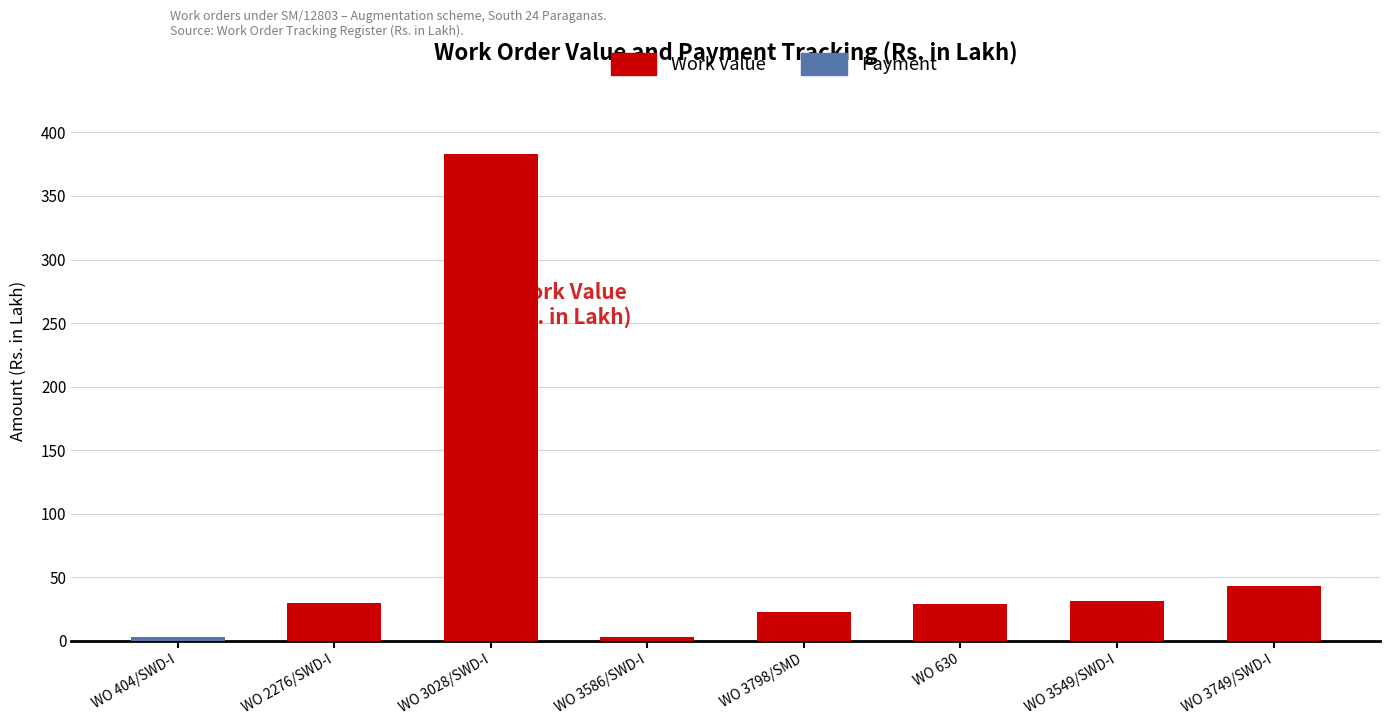

Is it true that Work Value equals 22.4 at WO 3798/SMD?

True